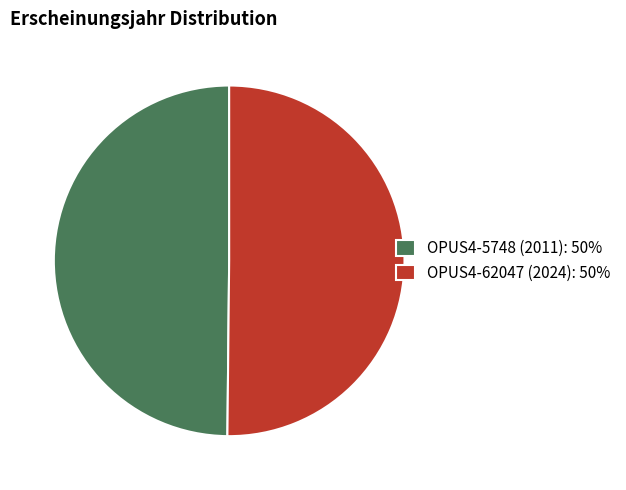

Combined, do OPUS4-62047 (2024): 50% and OPUS4-5748 (2011): 50% account for over 50%?

Yes